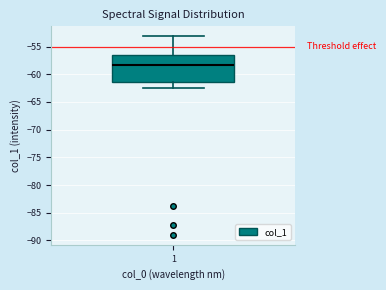

Read this box plot against the y-axis: the position of the median line, the range covered by the box, and the ends of both whiskers. The values are not printed on the chart, so give them approximately, as read against the axis.

median -58.5, box -61.5 to -56.5, whiskers -62.5 to -53.0